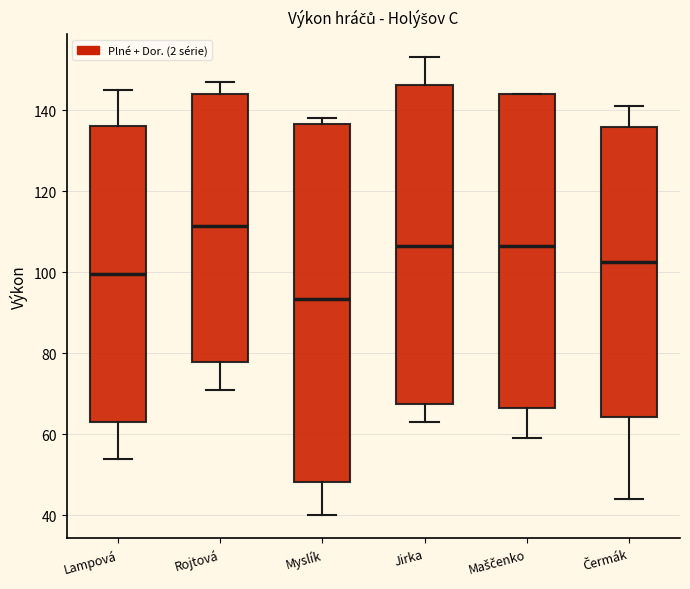

Which box has the highest median line?

Rojtová